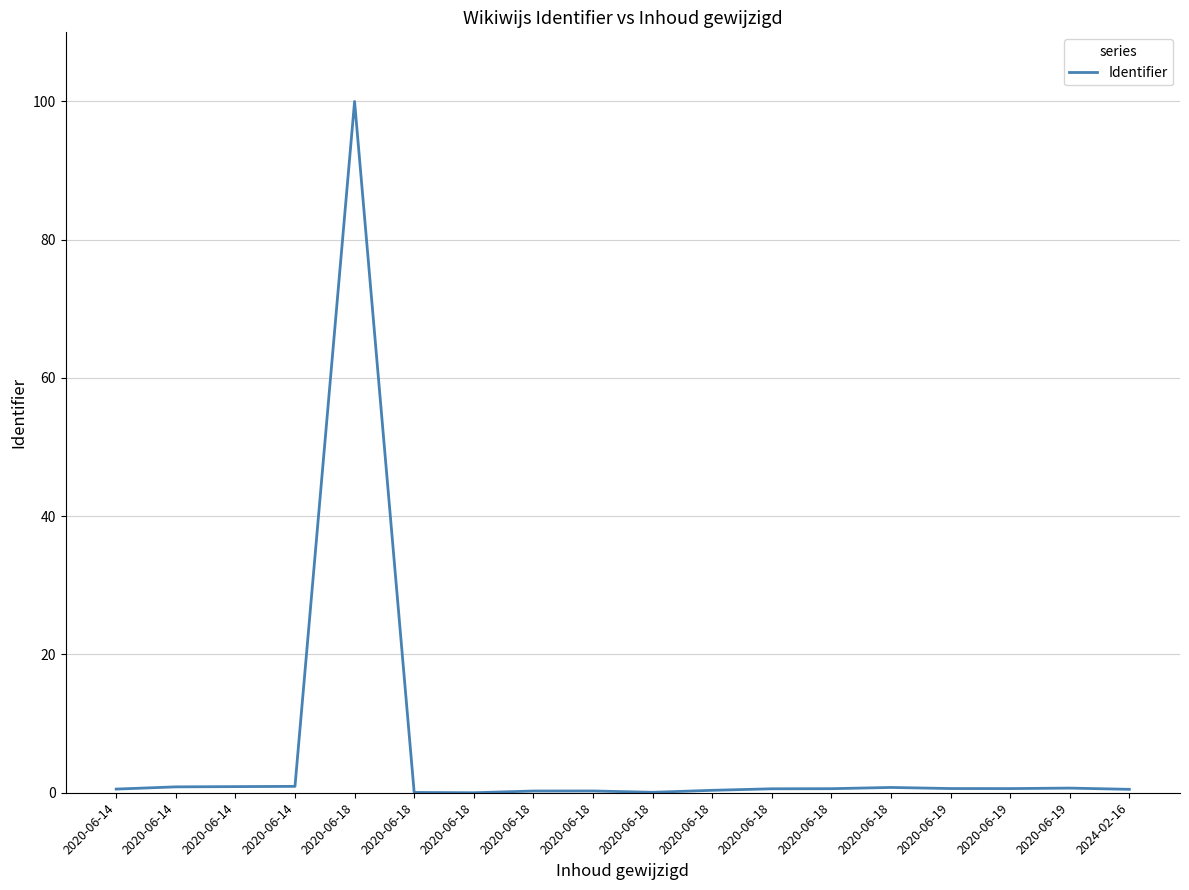

What is the difference between the second highest and minimum values?

0.9